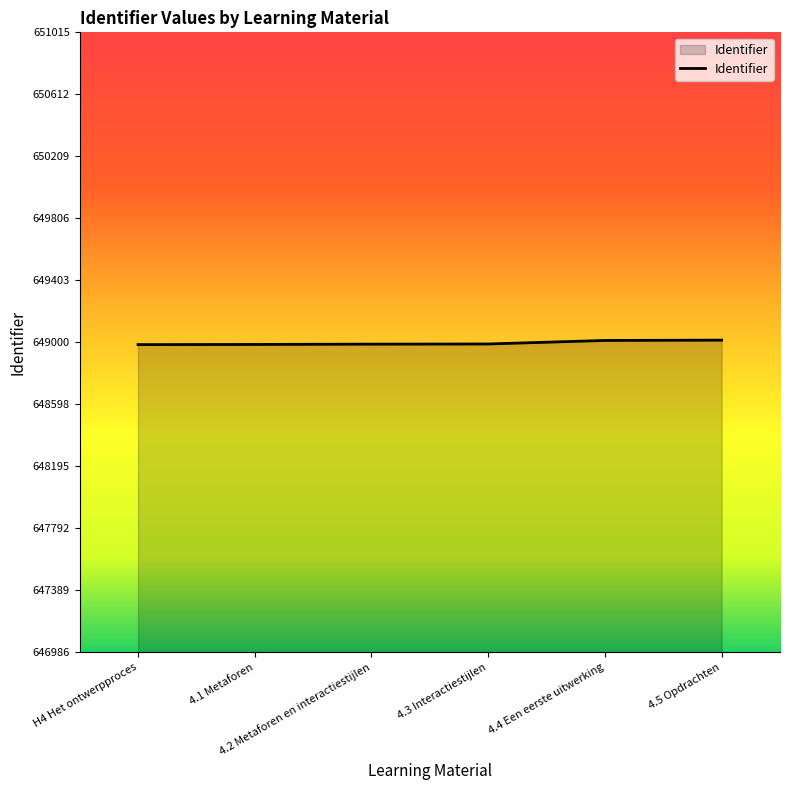

True or false: there are more than 2 points higher than both neighbors.

False